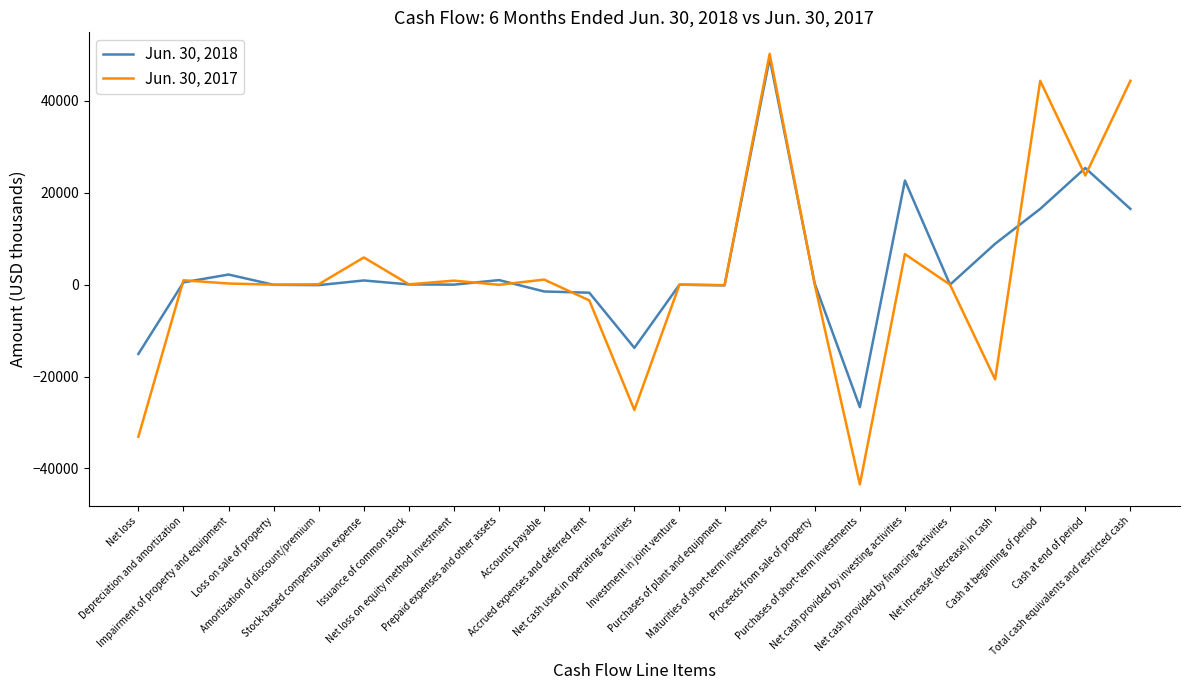

True or false: Jun. 30, 2018 and Jun. 30, 2017 cross at least once.

True